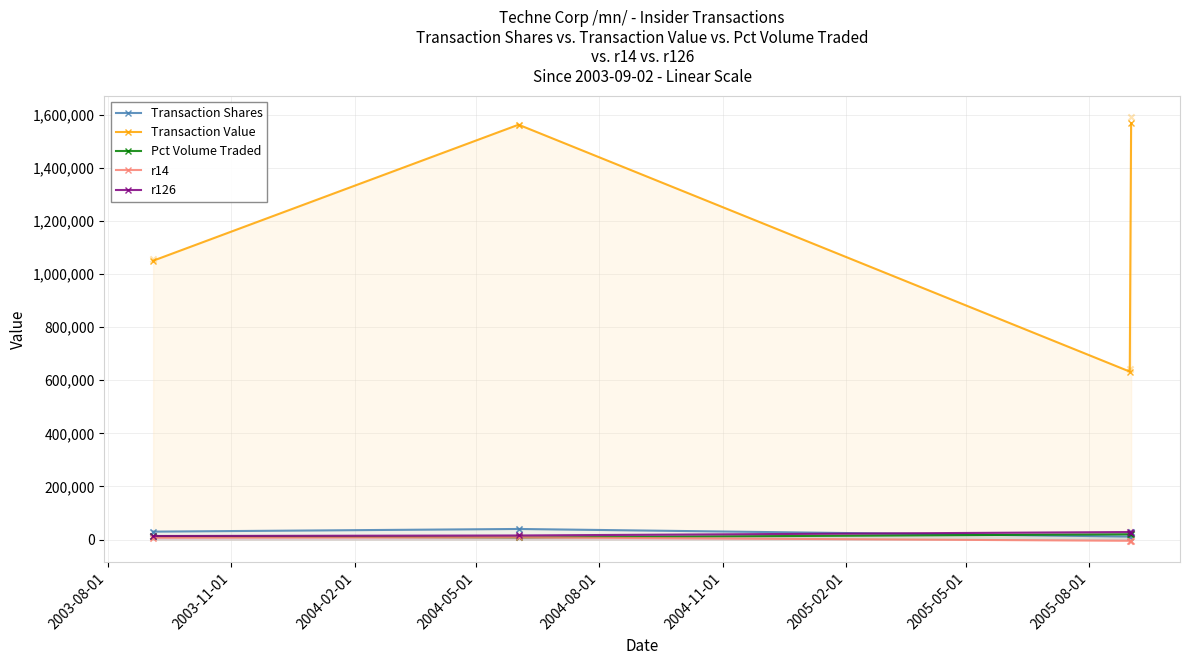

Which series contains the highest Y value?

Transaction Value